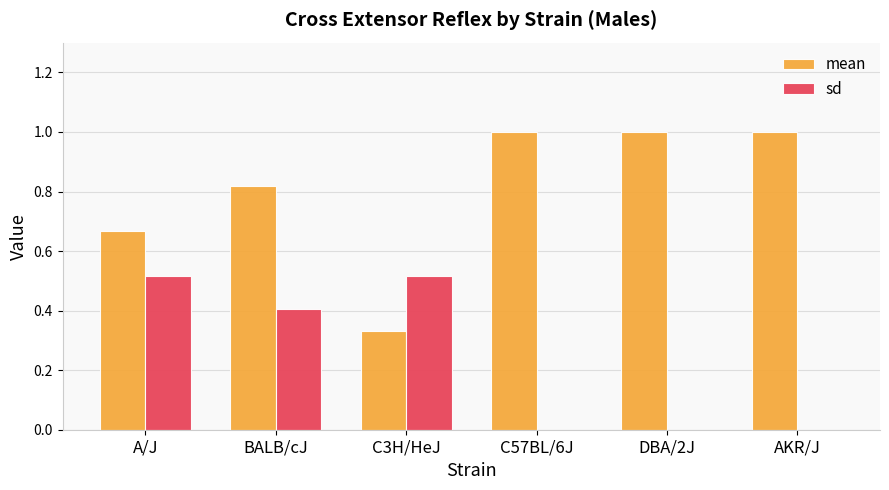

What is the sum of all sd values?

1.4